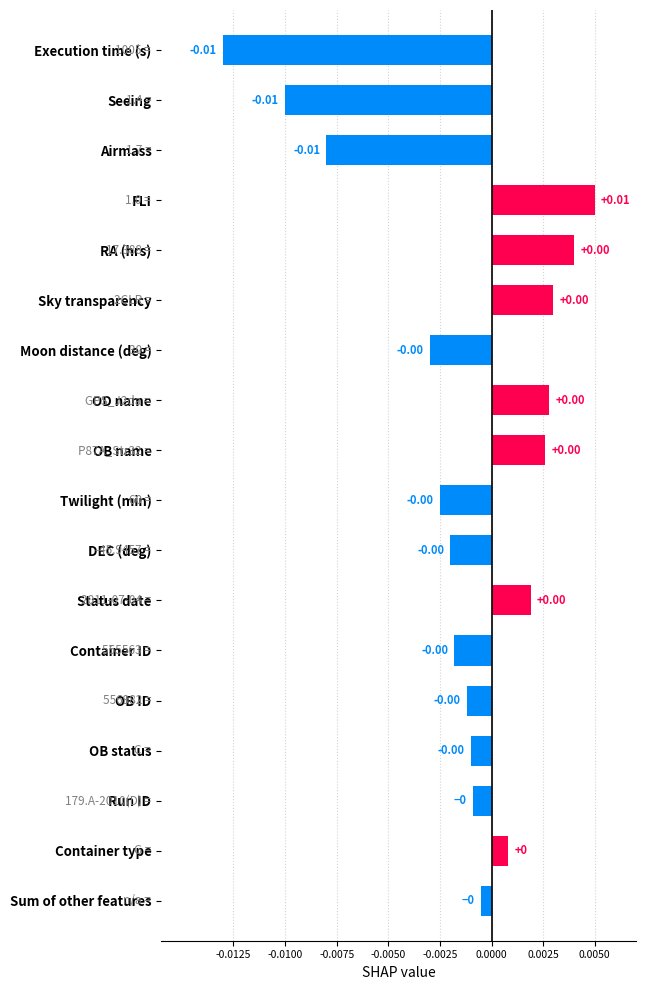

How many data points are less than 0?

11